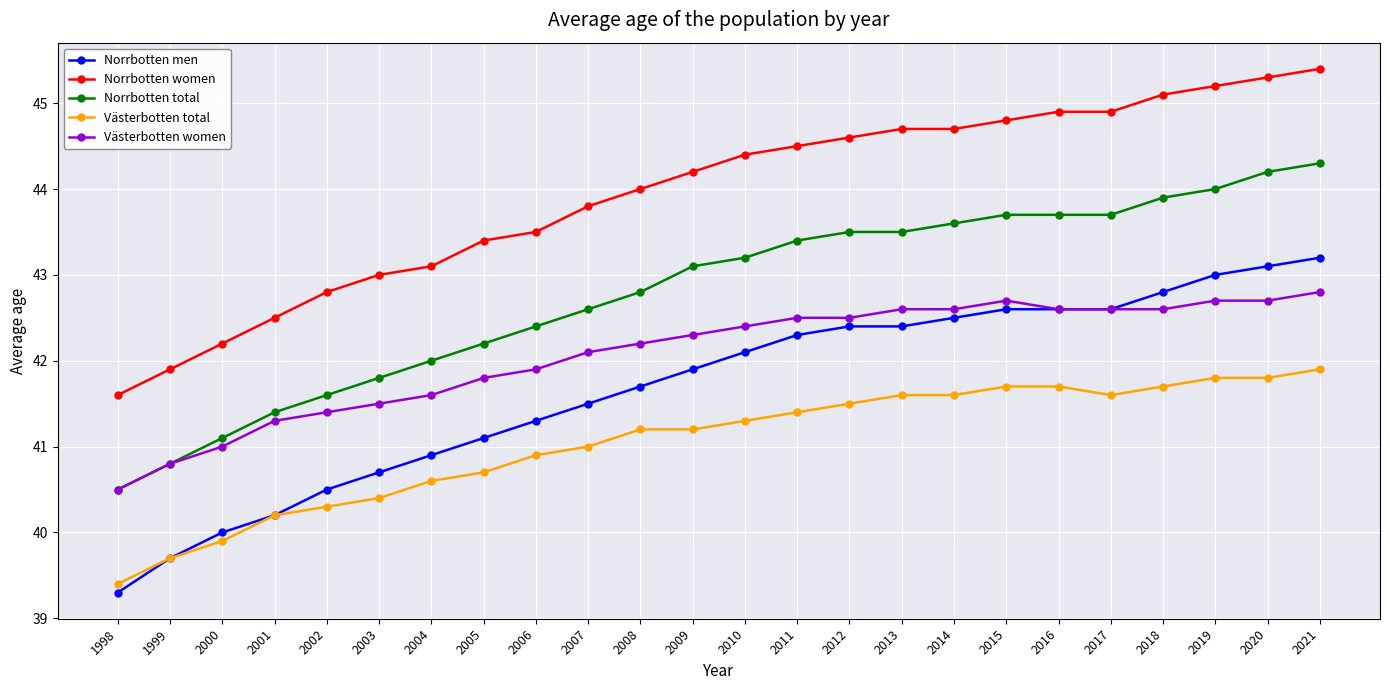

The value of Norrbotten total at 2011 is 69.7. True or false?

False